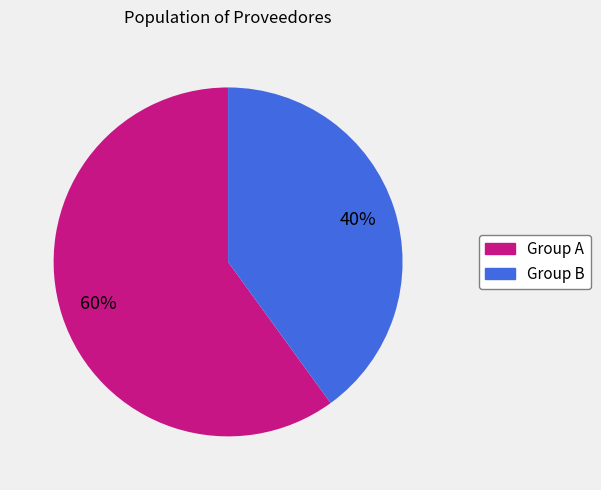

Does Group A represent more than half of the total?

Yes